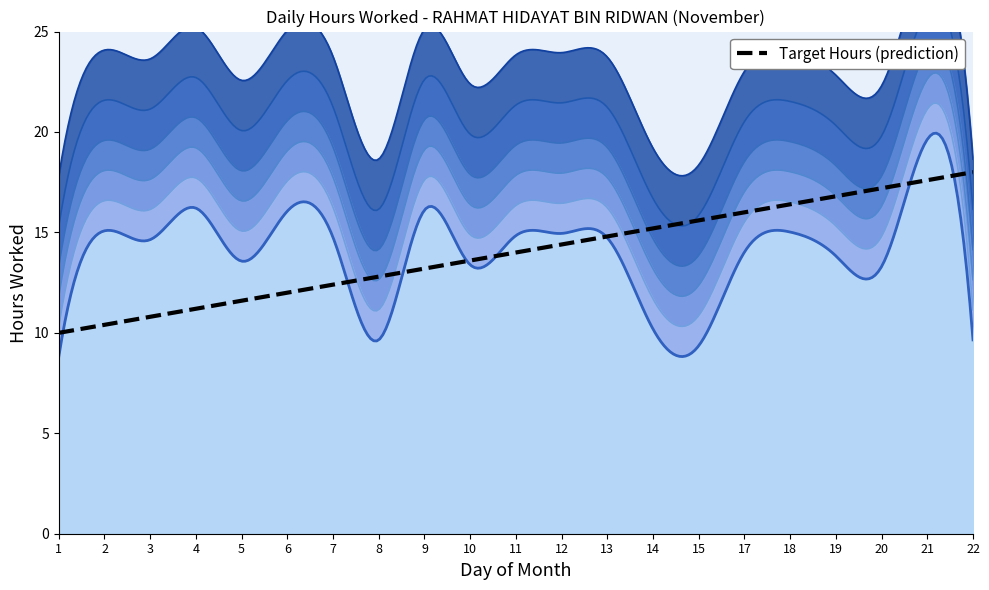

What is the ratio of the value at 13 to the value at 2?

1.0